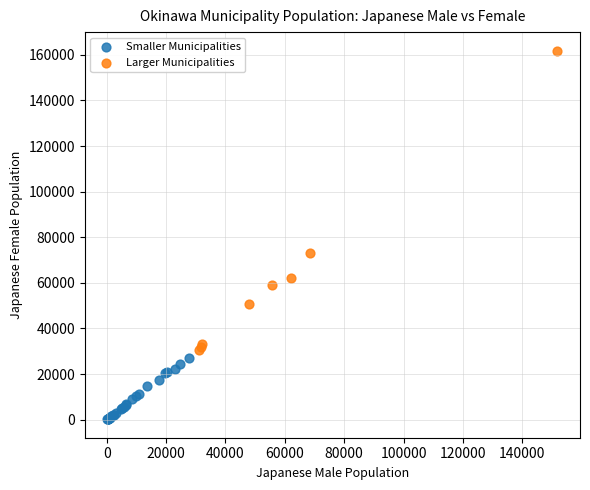

Which series contains the highest Y value?

Larger Municipalities